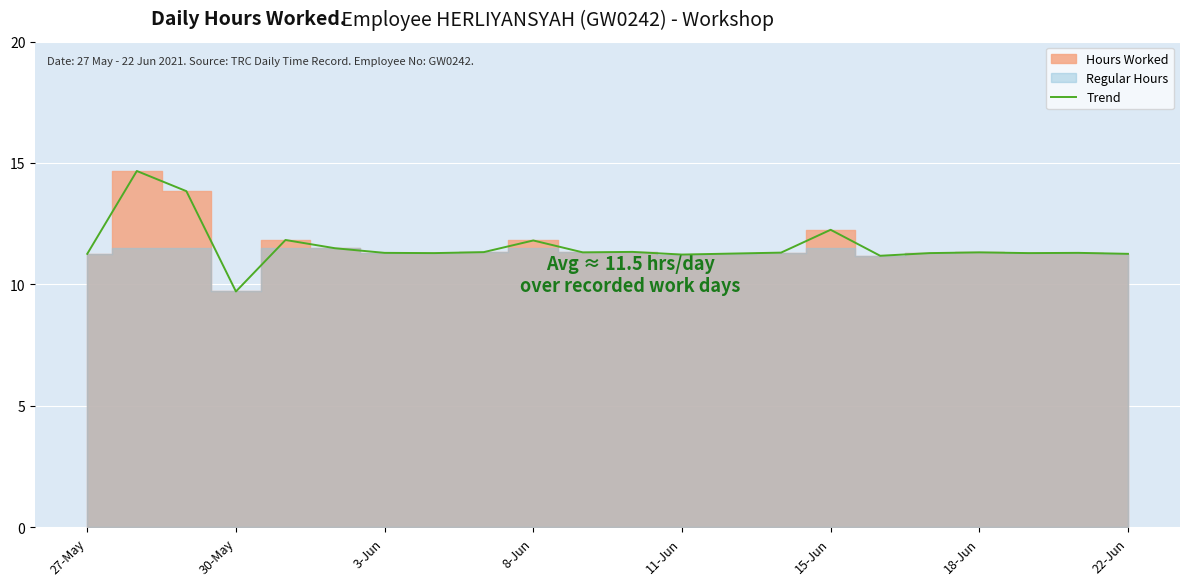

What position from the left is 11-Jun?

5